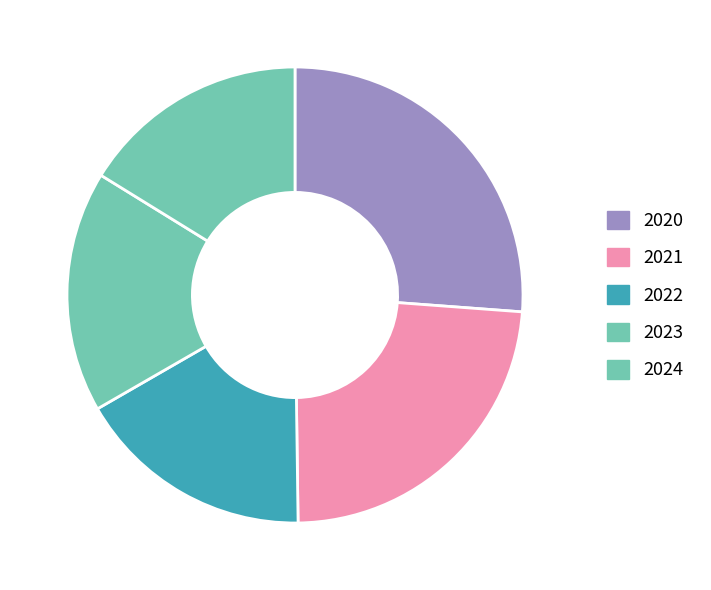

Which slice is the largest?

2020